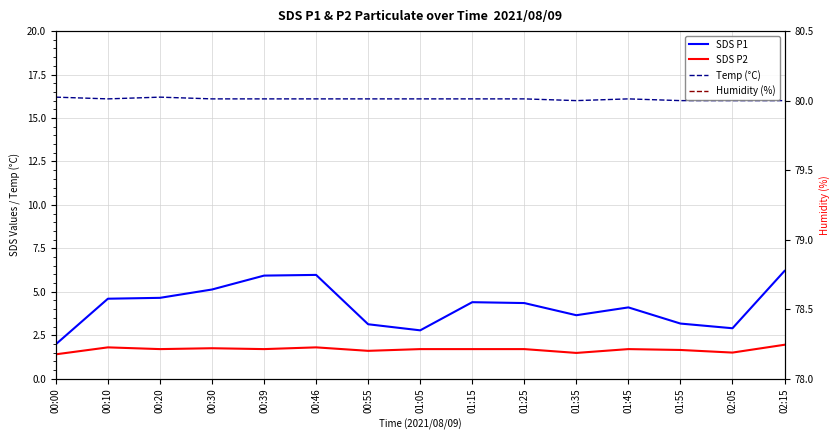

How many data points does each series have?

15